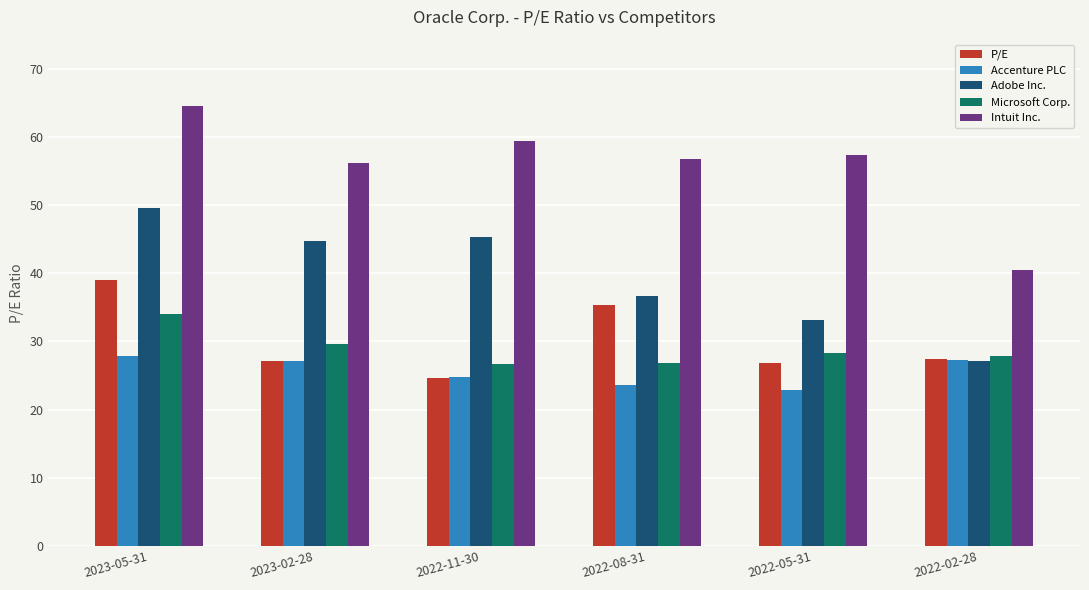

At which category does the chart reach its minimum across all series?

2022-05-31